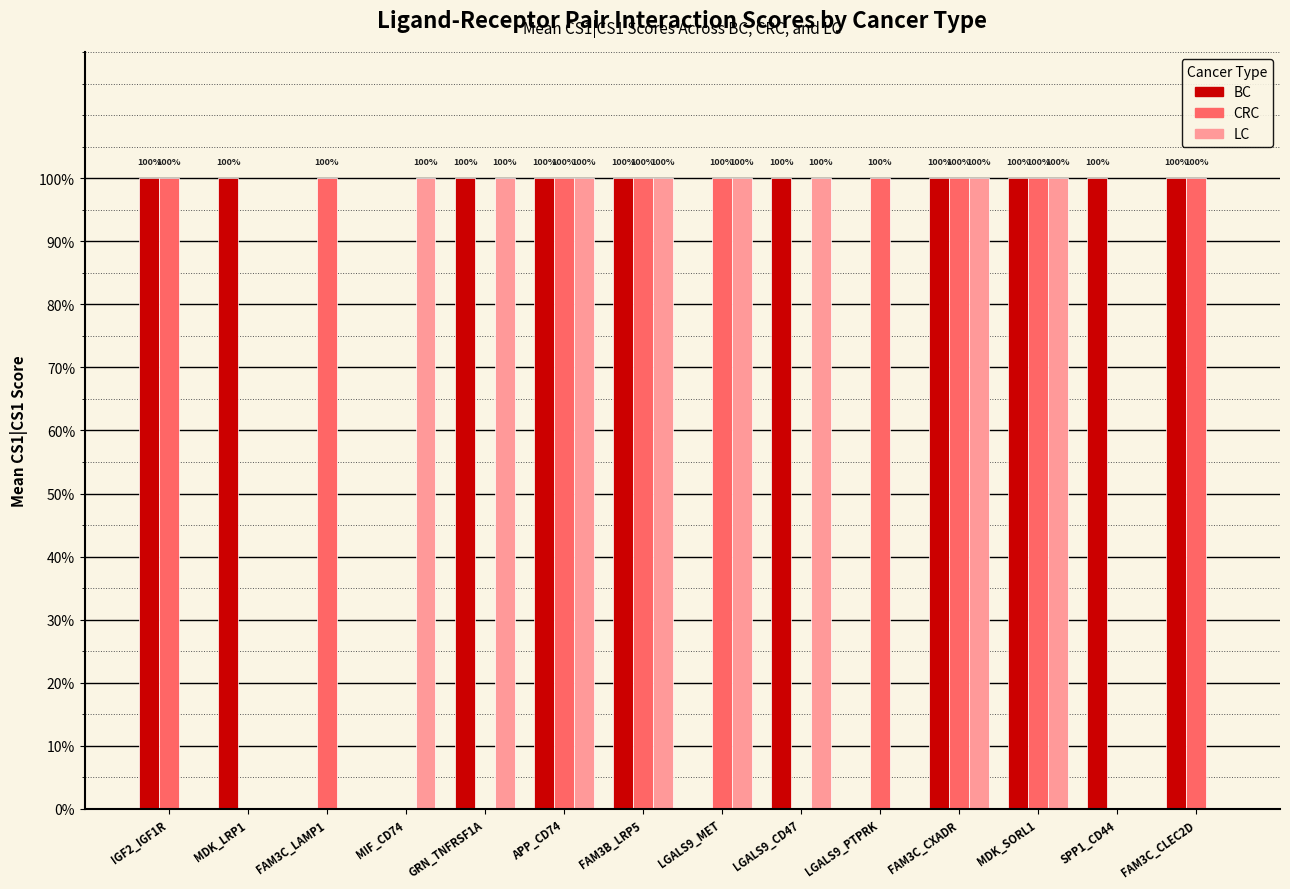

What are all the series names shown in the legend?

BC, CRC, LC